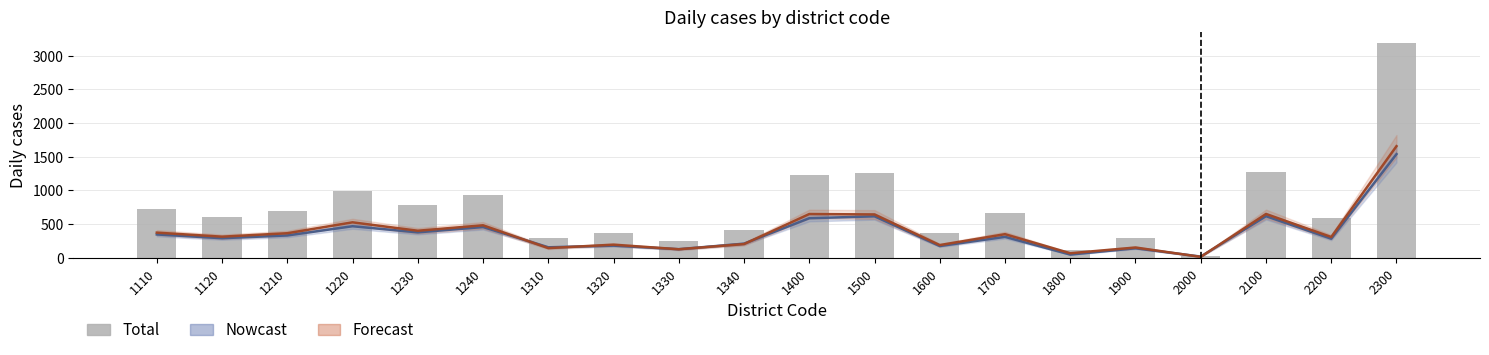

What is the value of the 14th bar from the left?

660